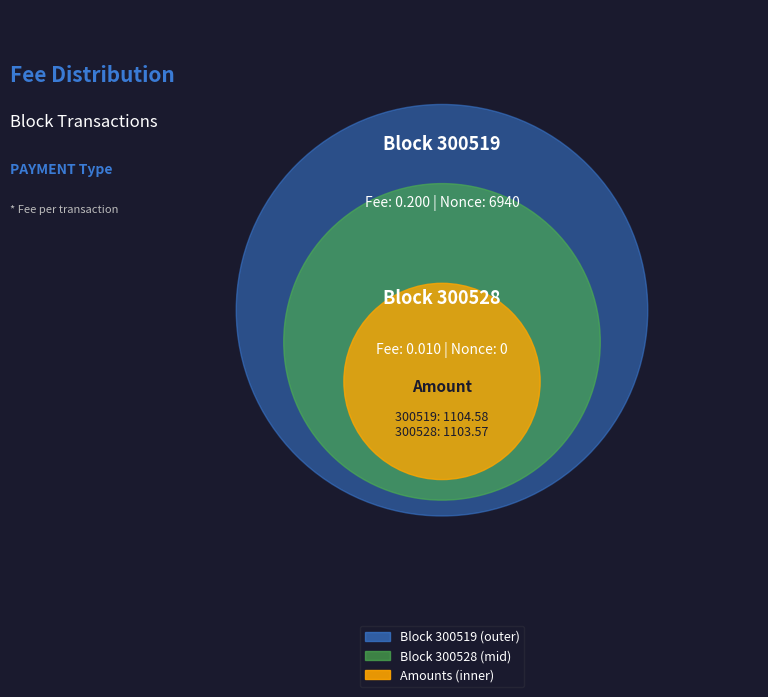

Rank the categories by value from lowest to highest.

300528, 300519